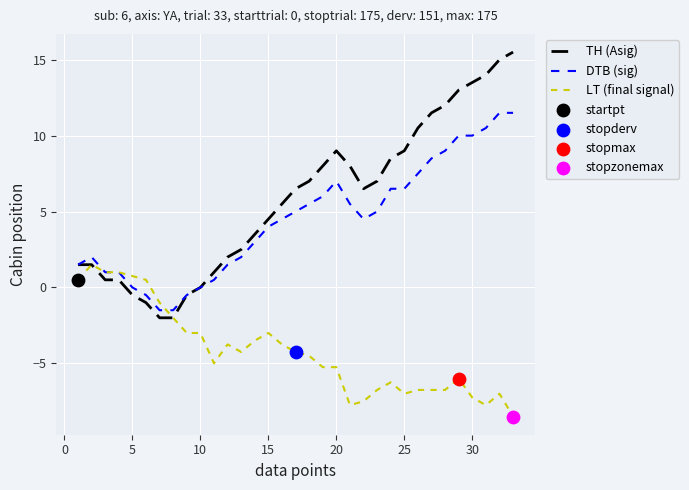

Which series has the largest total across all categories?

TH (Asig)